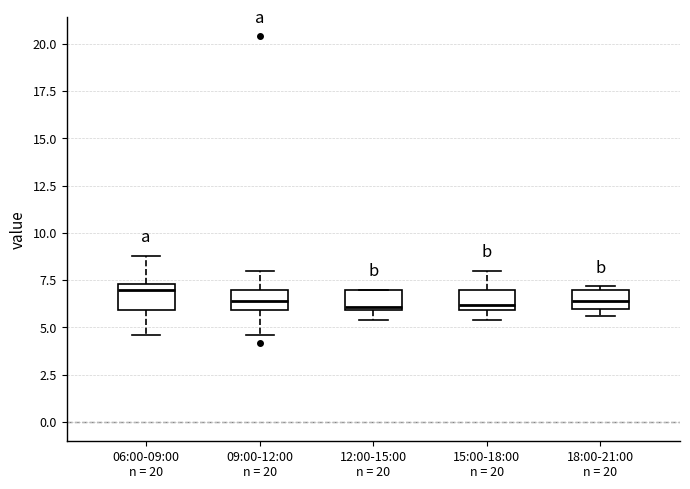

Reading left to right, read every box against the y-axis: the position of its median line, the range the box covers, and the ends of its whiskers. The values are not printed on the chart, so give them approximately, as read against the axis.

06:00-09:00 n = 20: median 7.0, box 6.0 to 7.5, whiskers 4.5 to 9.0
09:00-12:00 n = 20: median 6.5, box 6.0 to 7.0, whiskers 4.5 to 8.0
12:00-15:00 n = 20: median 6.0, box 6.0 to 7.0, whiskers 5.5 to 7.0
15:00-18:00 n = 20: median 6.0 (just above the box's lower edge), box 6.0 to 7.0, whiskers 5.5 to 8.0
18:00-21:00 n = 20: median 6.5, box 6.0 to 7.0, whiskers 5.5 to 7.0 (just above the box's upper edge)